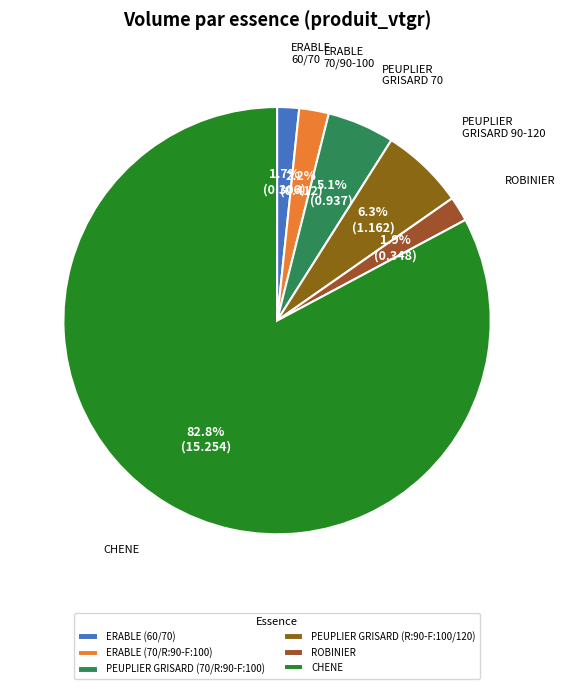

To the nearest percent, what is the combined percentage of ROBINIER and ERABLE (70/R:90-F:100)?

4%